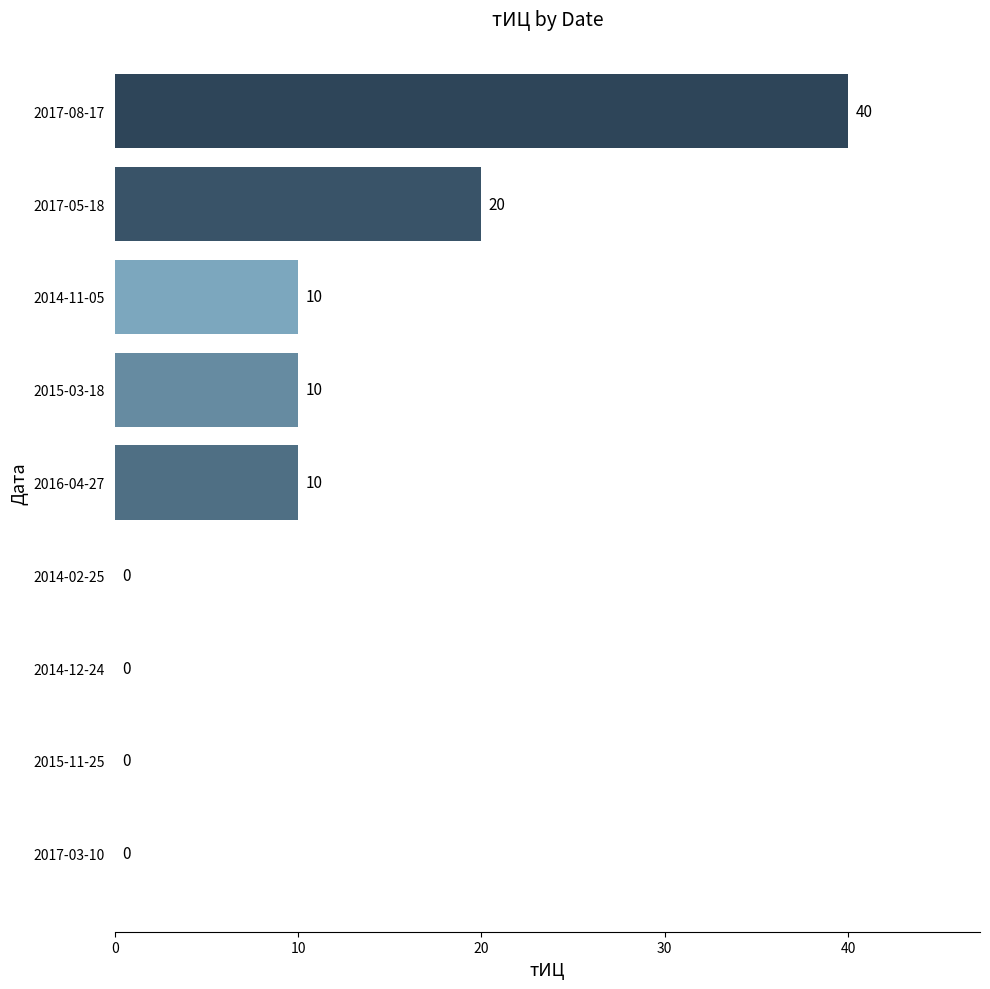

Is it true that the value at 2014-12-24 is 0?

True